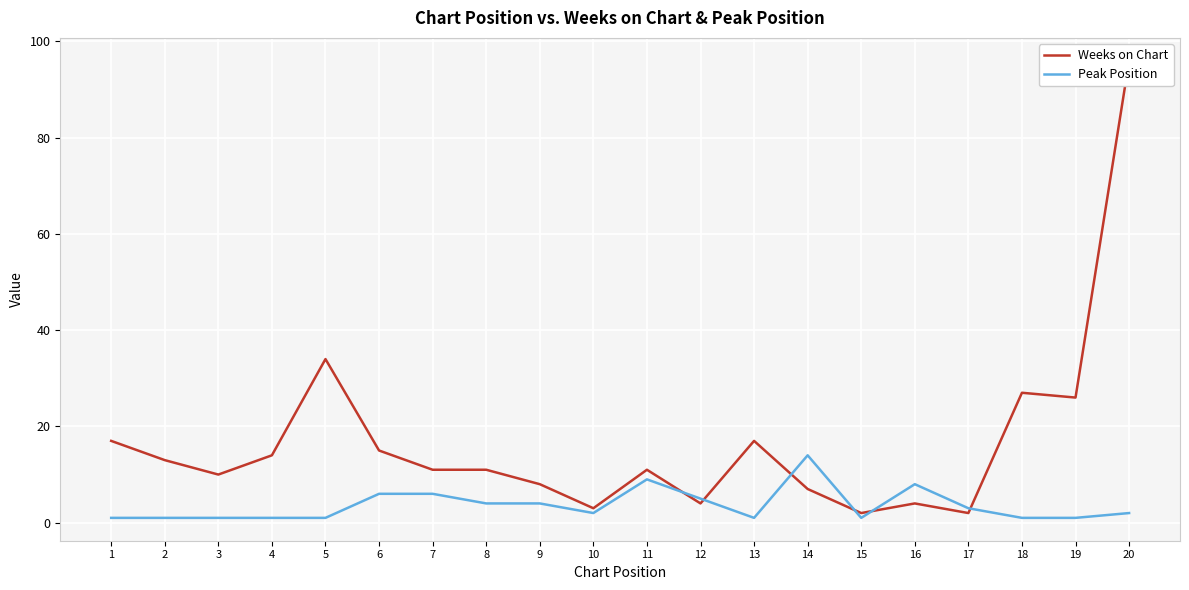

What is the sum of all Weeks on Chart values?

332